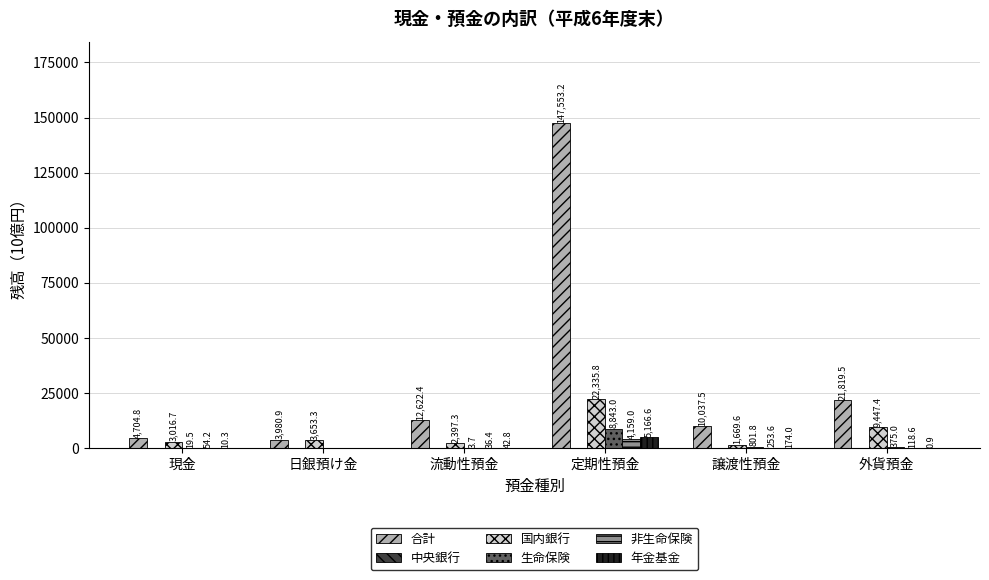

What is the sum of all 生命保険 values?

10043.0